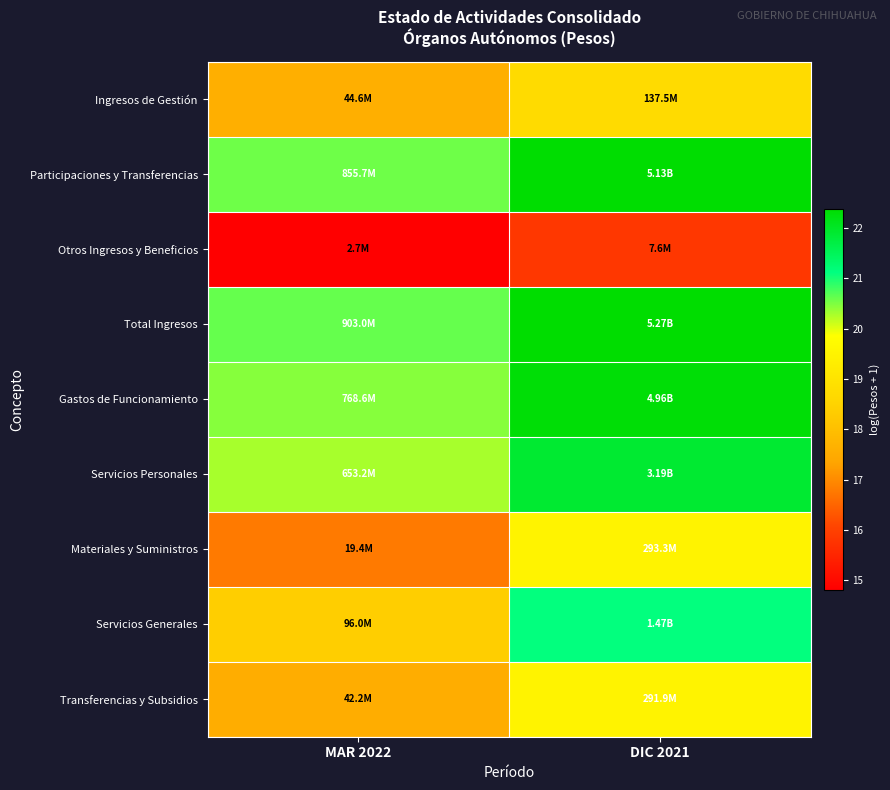

Which has a higher value, DIC 2021 or MAR 2022?

DIC 2021